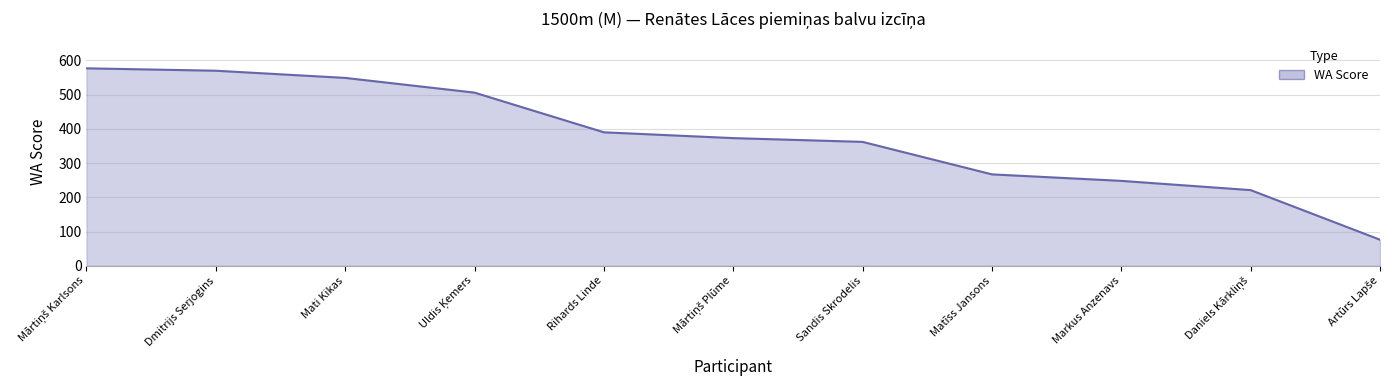

How many lines are shown in the chart?

1